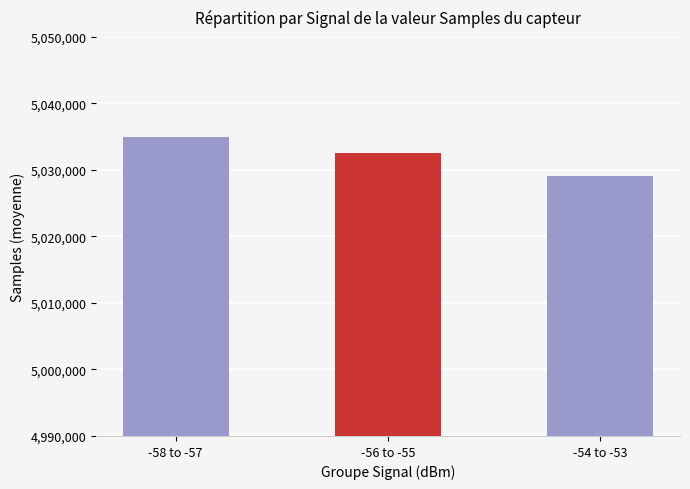

What is the sum of all values?

15096601